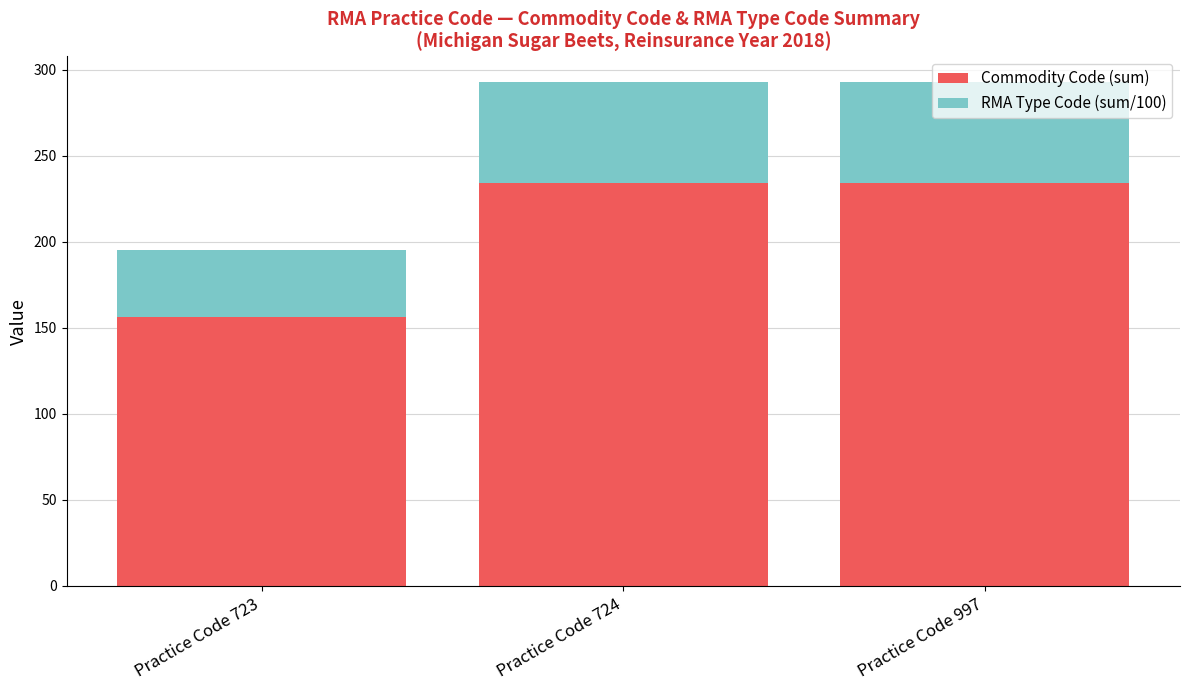

True or false: Commodity Code (sum) has a value of 234 at Practice Code 724.

True